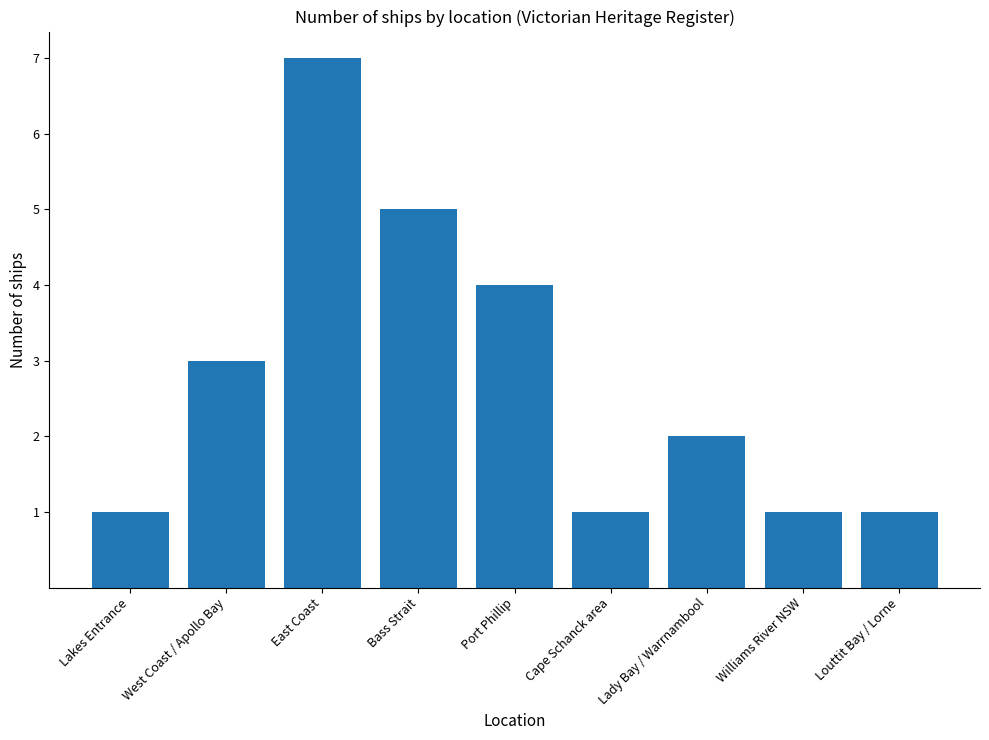

What is the average value?

3